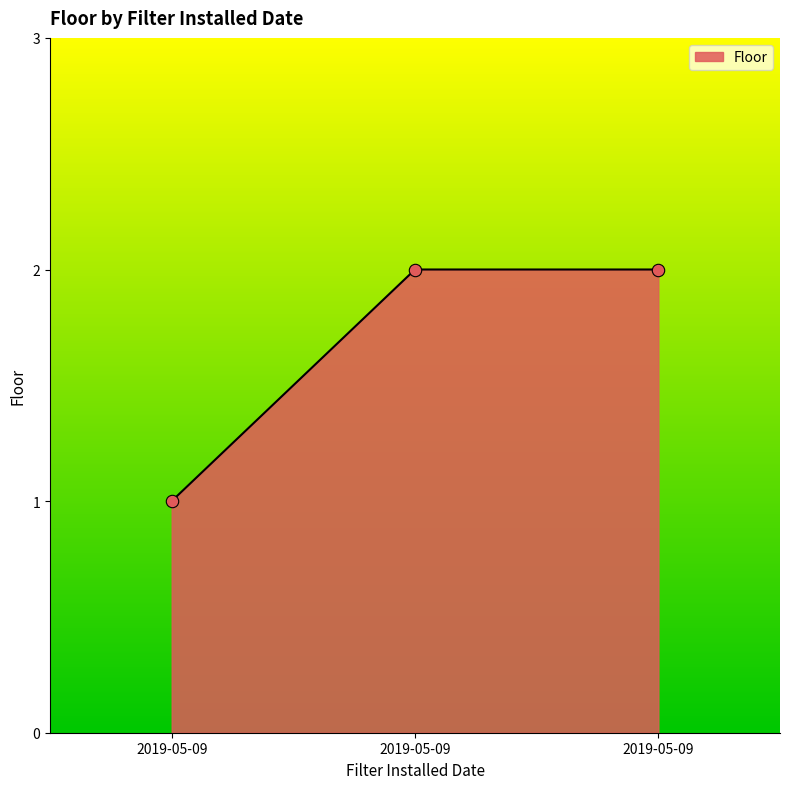

How many lines are shown in the chart?

1